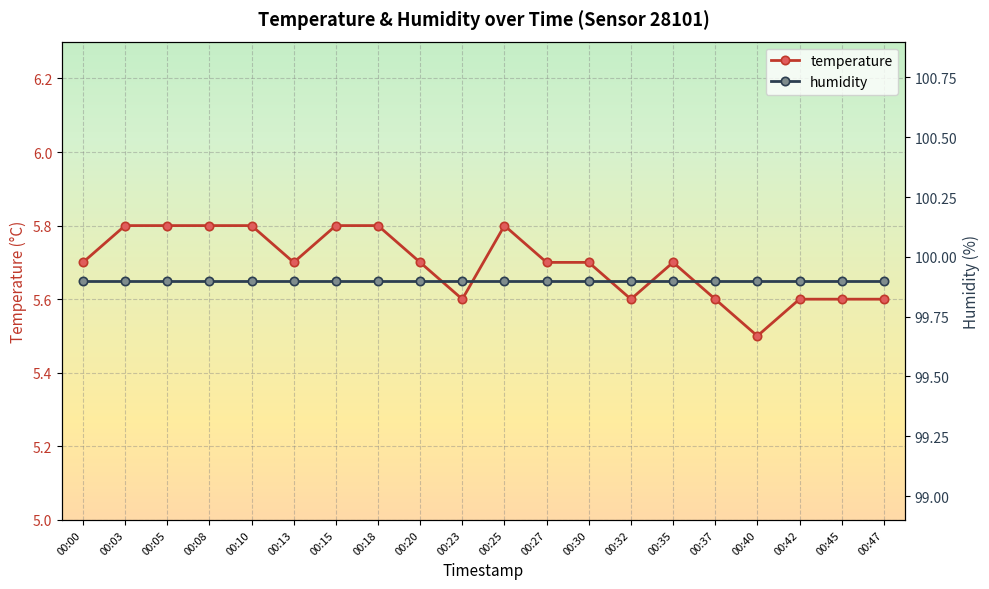

Count the temperature values in the range 5 to 6.

20